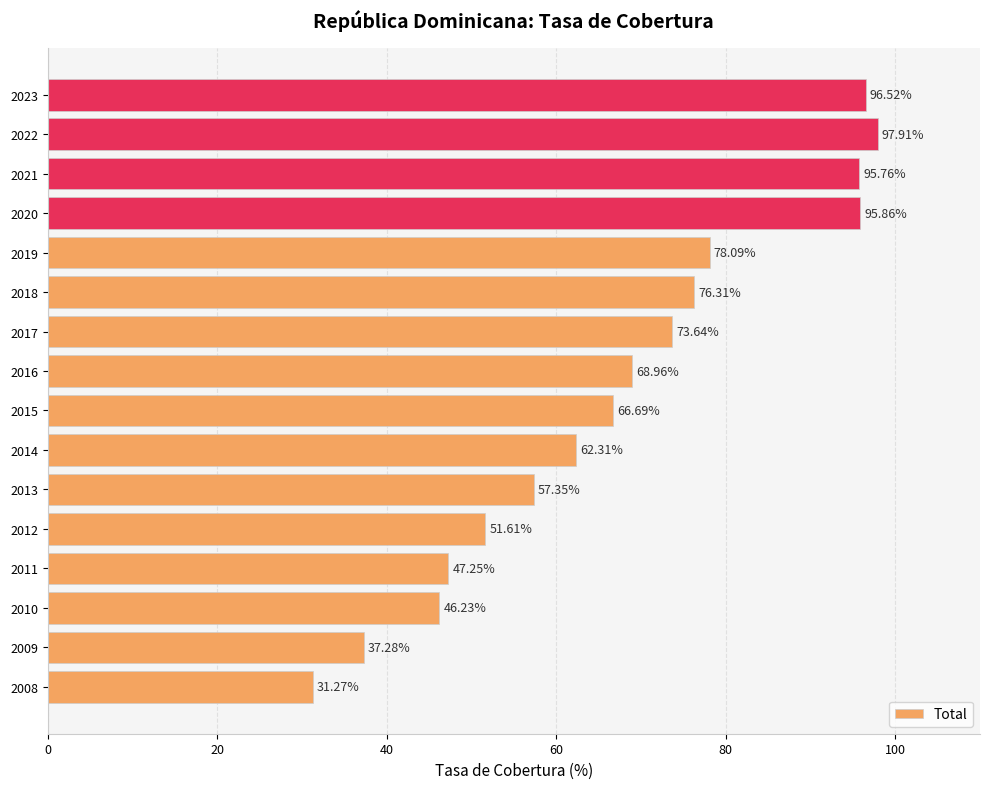

What is the difference between the maximum and minimum values?

66.6